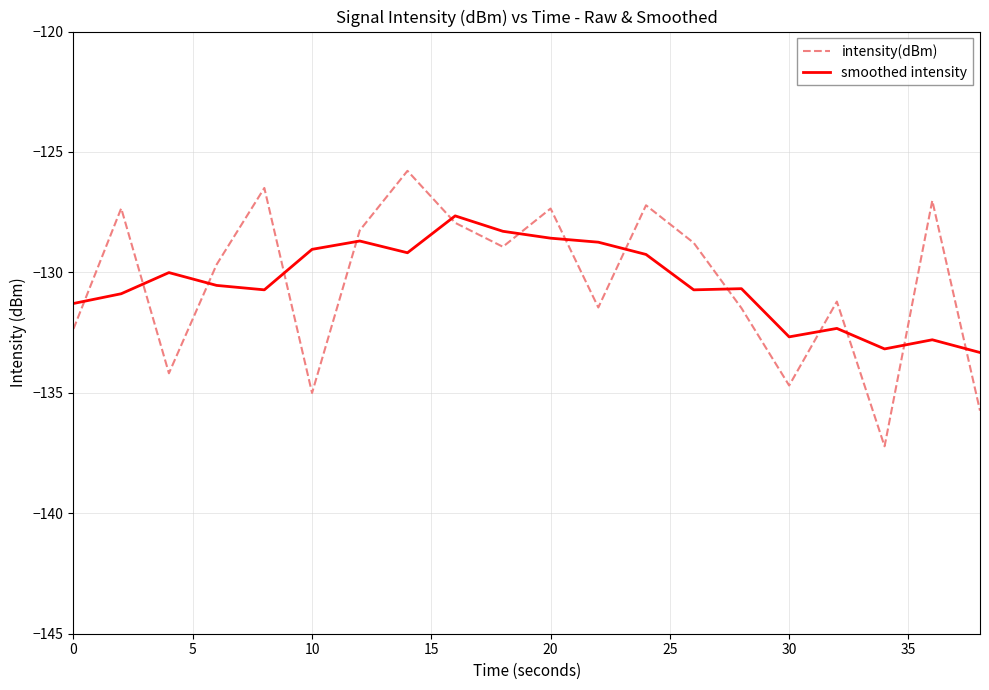

Which series ends up on top after the final intersection of intensity(dBm) and smoothed intensity?

smoothed intensity